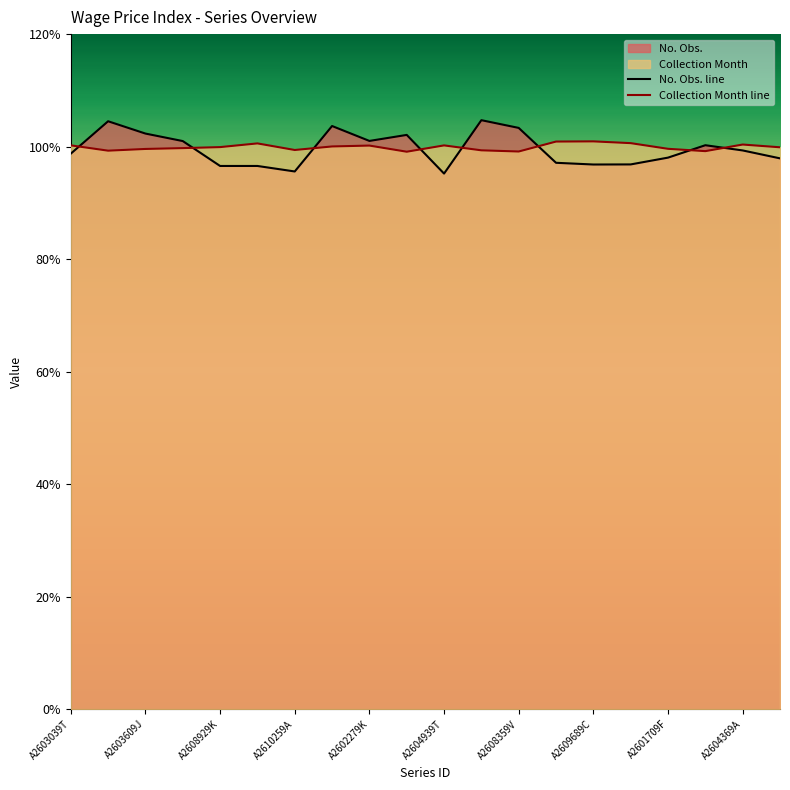

Rank the series by their maximum value, from lowest to highest.

Collection Month line, No. Obs. line